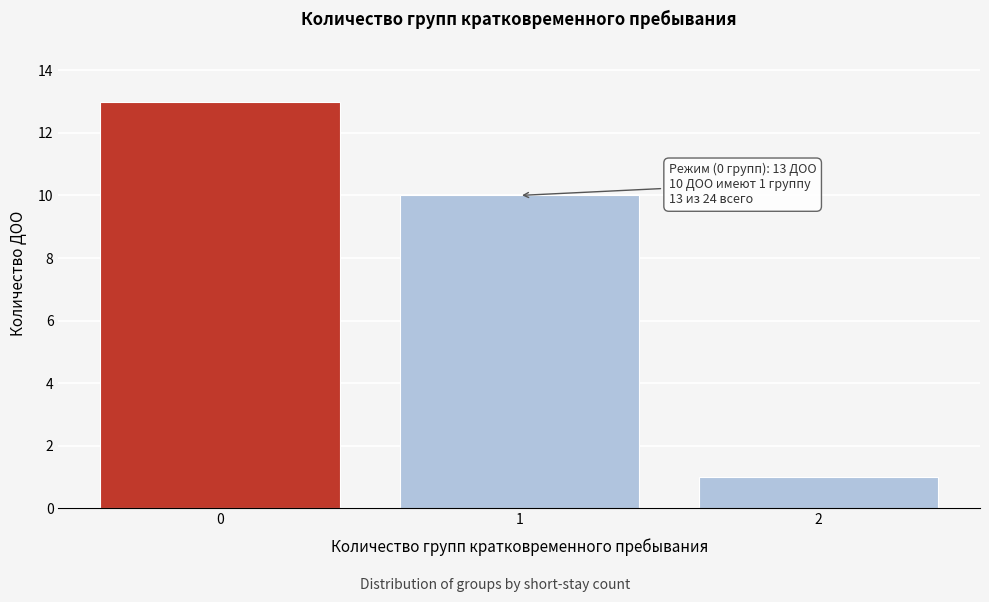

Which range on the x-axis has the tallest bar?

-0.5 to 0.5